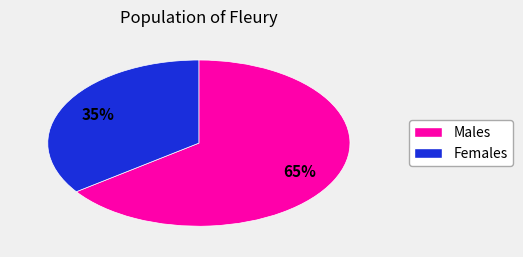

Is there any slice that represents more than half of the pie?

Yes